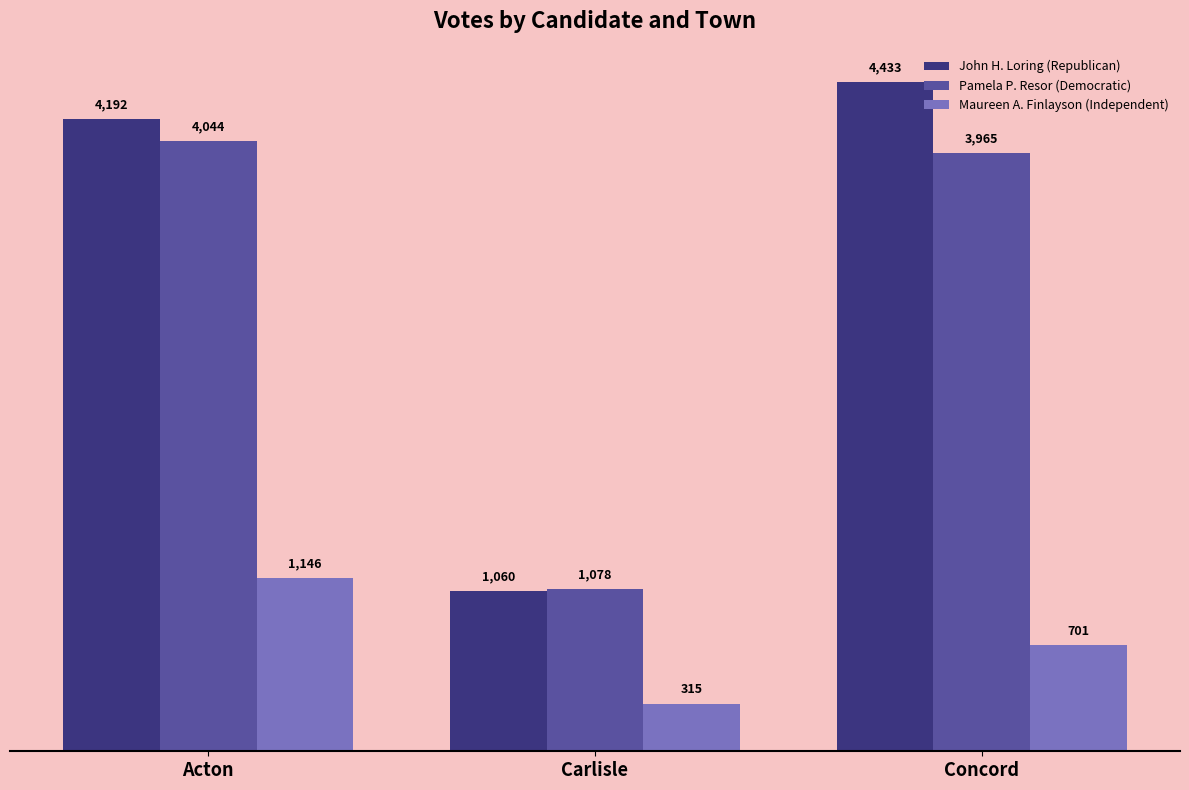

What is the label of the 3rd bar from the right?

Acton